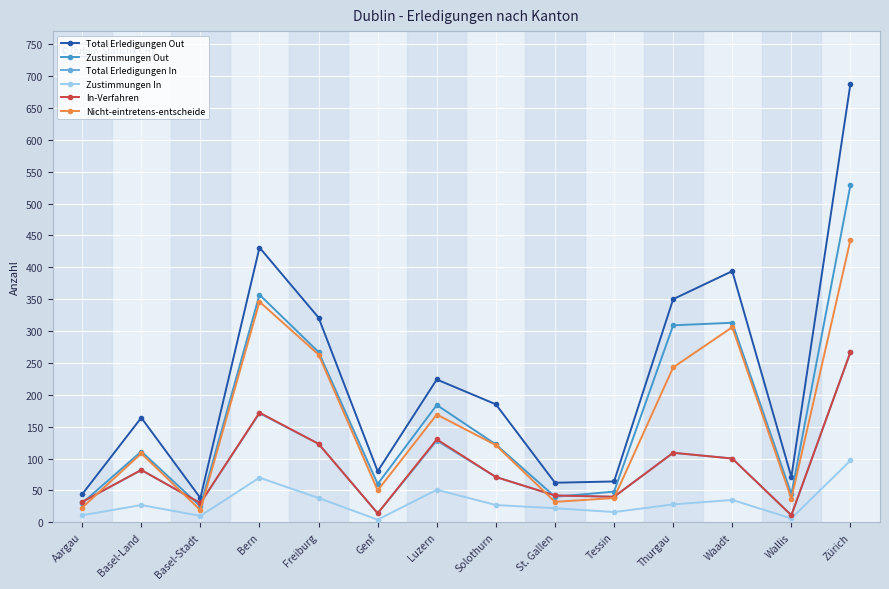

The value of Total Erledigungen Out at Basel-Land is 164. True or false?

True